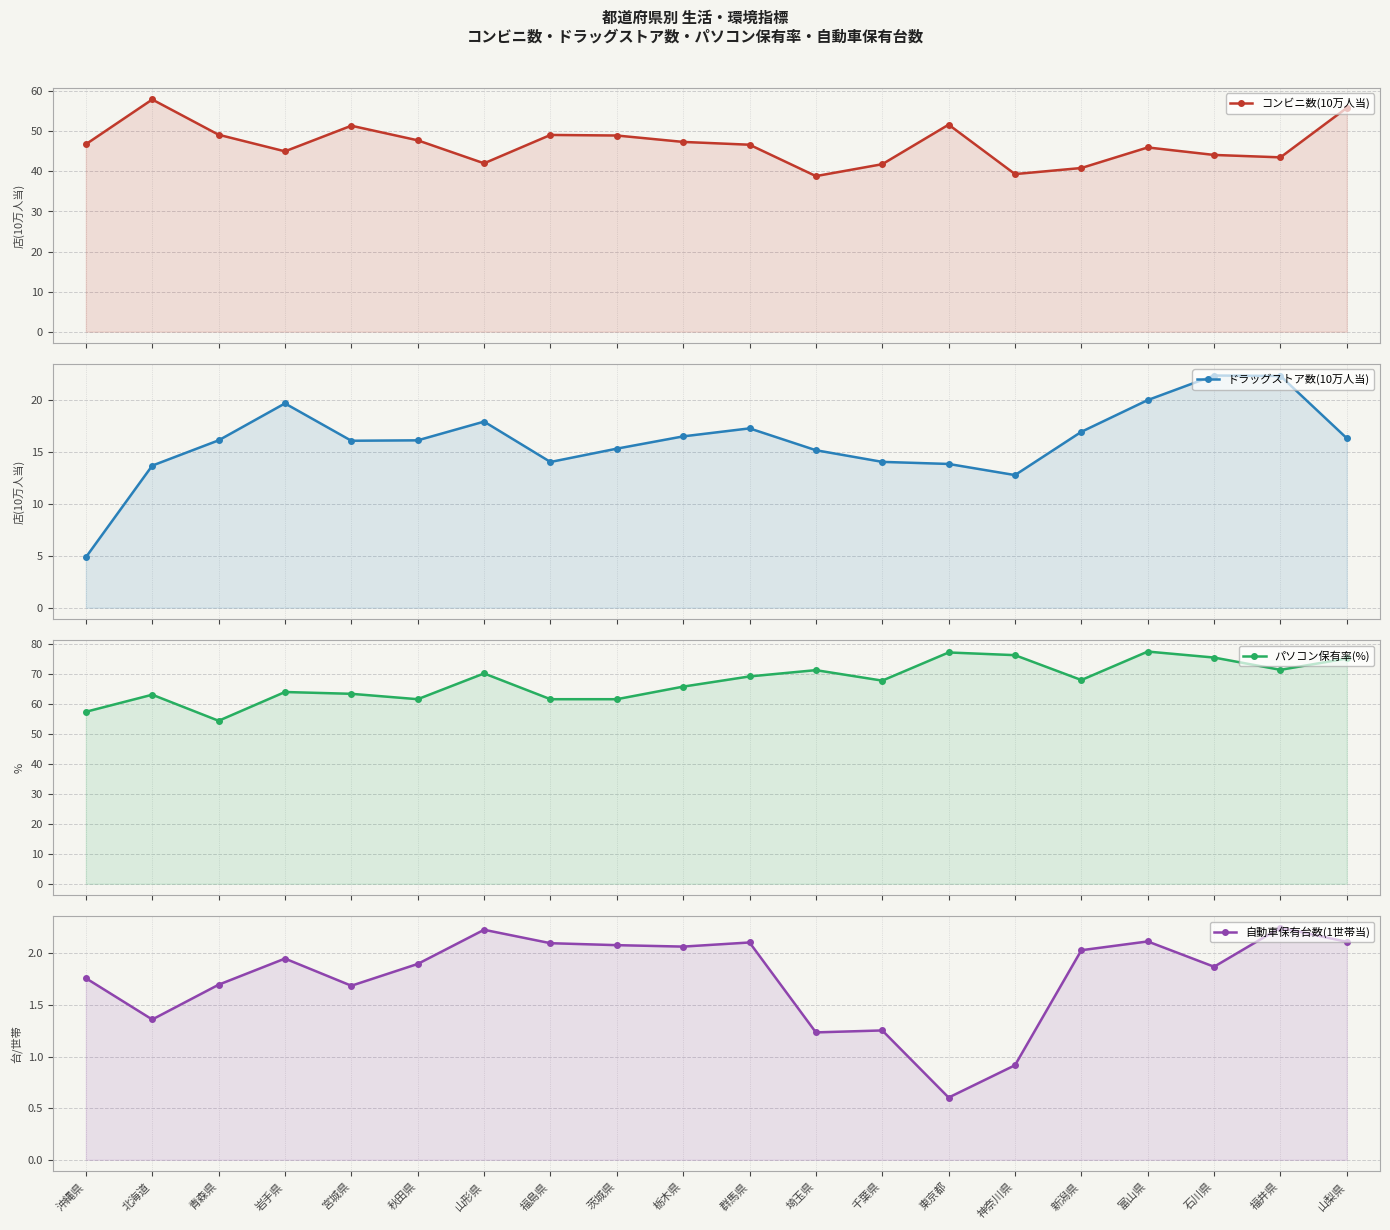

At which category does ドラッグストア数(10万人当) reach its first local valley?

宮城県